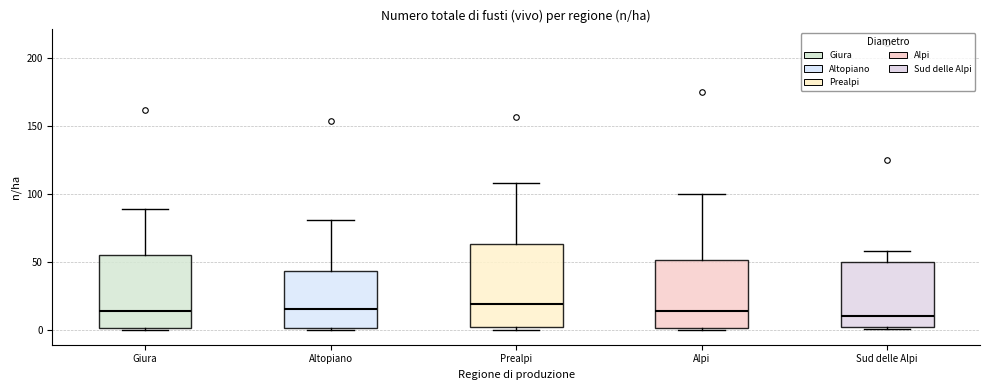

Where does the upper whisker of the box for Alpi end on the y-axis? The values are not printed on the chart, so give them approximately, as read against the axis.

100